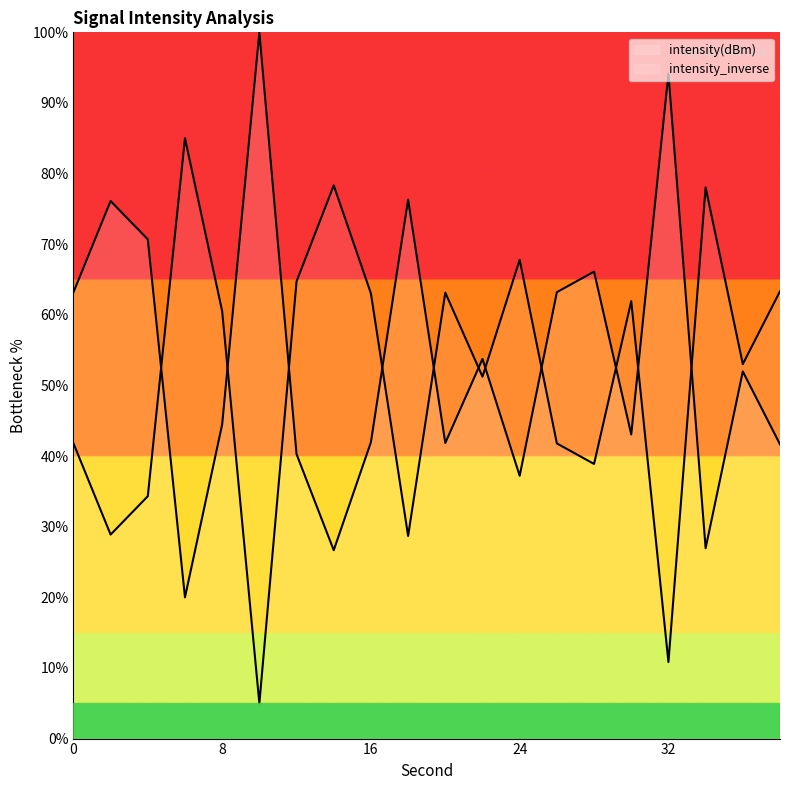

True or false: the data shows 86.4 at 26.

False